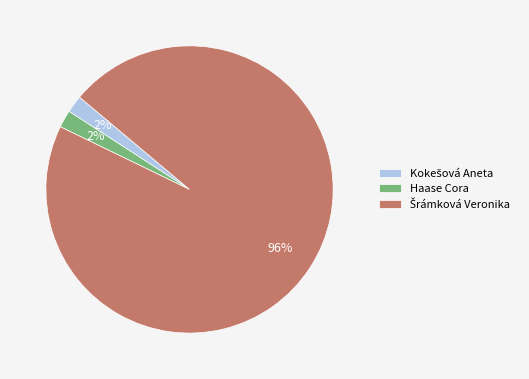

The Haase Cora slice represents 2% of the pie. True or false?

True